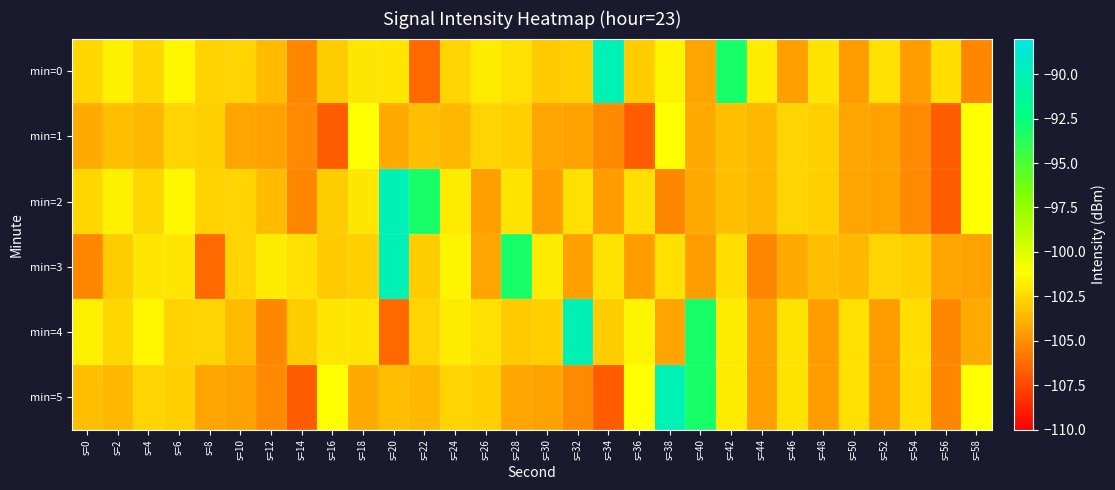

Reading left to right, extract all data points from this chart.

min=0: s=0=-102.6	s=2=-101.7	s=4=-102.6	s=6=-101.5	s=8=-102.7	s=10=-102.6	s=12=-103.5	s=14=-105.3	s=16=-103.0	s=18=-102.0	s=20=-102.0	s=22=-106.3	s=24=-102.7	s=26=-101.9	s=28=-102.3	s=30=-103.0	s=32=-102.8	s=34=-90.1	s=36=-102.9	s=38=-101.5	s=40=-104.3	s=42=-93.2	s=44=-101.9	s=46=-104.5	s=48=-102.1	s=50=-104.5	s=52=-102.2	s=54=-104.5	s=56=-102.3	s=58=-105.3
min=1: s=0=-104.1	s=2=-103.4	s=4=-103.6	s=6=-102.7	s=8=-102.8	s=10=-104.3	s=12=-104.3	s=14=-105.2	s=16=-106.8	s=18=-101.2	s=20=-104.1	s=22=-103.4	s=24=-103.6	s=26=-102.7	s=28=-102.8	s=30=-104.3	s=32=-104.3	s=34=-105.2	s=36=-106.8	s=38=-101.2	s=40=-104.1	s=42=-103.4	s=44=-103.6	s=46=-102.7	s=48=-102.8	s=50=-104.3	s=52=-104.3	s=54=-105.2	s=56=-106.8	s=58=-101.2
min=2: s=0=-102.6	s=2=-101.7	s=4=-102.6	s=6=-101.5	s=8=-102.7	s=10=-102.6	s=12=-103.5	s=14=-105.3	s=16=-103.0	s=18=-102.0	s=20=-90.1	s=22=-93.2	s=24=-101.9	s=26=-104.5	s=28=-102.1	s=30=-104.5	s=32=-102.2	s=34=-104.5	s=36=-102.3	s=38=-105.3	s=40=-104.1	s=42=-103.4	s=44=-103.6	s=46=-102.7	s=48=-102.8	s=50=-104.3	s=52=-104.3	s=54=-105.2	s=56=-106.8	s=58=-101.2
min=3: s=0=-105.3	s=2=-103.0	s=4=-102.0	s=6=-102.0	s=8=-106.3	s=10=-102.7	s=12=-101.9	s=14=-102.3	s=16=-103.0	s=18=-102.8	s=20=-90.1	s=22=-102.9	s=24=-101.5	s=26=-104.3	s=28=-93.2	s=30=-101.9	s=32=-104.5	s=34=-102.1	s=36=-104.5	s=38=-102.2	s=40=-104.5	s=42=-102.3	s=44=-105.3	s=46=-104.1	s=48=-103.4	s=50=-103.6	s=52=-102.7	s=54=-102.8	s=56=-104.3	s=58=-104.3
min=4: s=0=-101.7	s=2=-102.6	s=4=-101.5	s=6=-102.7	s=8=-102.6	s=10=-103.5	s=12=-105.3	s=14=-103.0	s=16=-102.0	s=18=-102.0	s=20=-106.3	s=22=-102.7	s=24=-101.9	s=26=-102.3	s=28=-103.0	s=30=-102.8	s=32=-90.1	s=34=-102.9	s=36=-101.5	s=38=-104.3	s=40=-93.2	s=42=-101.9	s=44=-104.5	s=46=-102.1	s=48=-104.5	s=50=-102.2	s=52=-104.5	s=54=-102.3	s=56=-105.3	s=58=-104.1
min=5: s=0=-103.4	s=2=-103.6	s=4=-102.7	s=6=-102.8	s=8=-104.3	s=10=-104.3	s=12=-105.2	s=14=-106.8	s=16=-101.2	s=18=-104.1	s=20=-103.4	s=22=-103.6	s=24=-102.7	s=26=-102.8	s=28=-104.3	s=30=-104.3	s=32=-105.2	s=34=-106.8	s=36=-101.2	s=38=-90.1	s=40=-93.2	s=42=-101.9	s=44=-104.5	s=46=-102.1	s=48=-104.5	s=50=-102.2	s=52=-104.5	s=54=-102.3	s=56=-105.3	s=58=-101.2